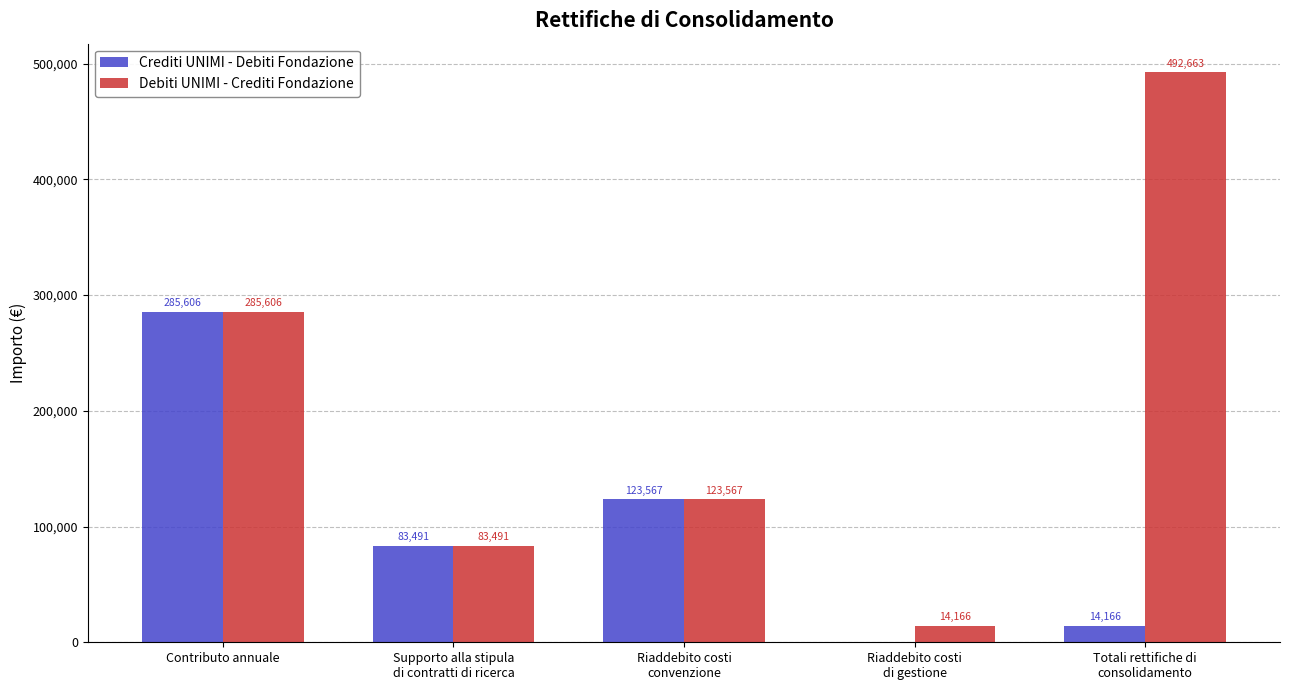

At which label is Debiti UNIMI - Crediti Fondazione closest to 253414?

Contributo annuale